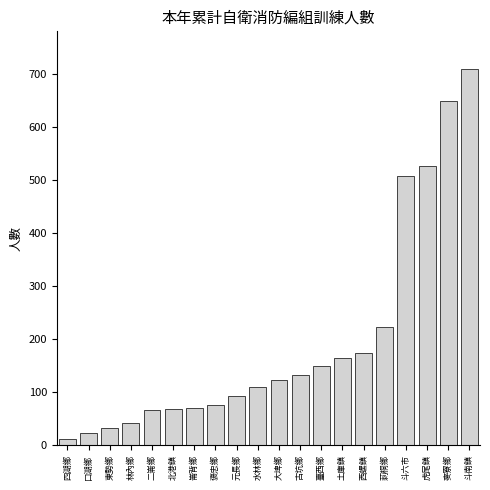

True or false: the data shows 865 at 虎尾鎮.

False